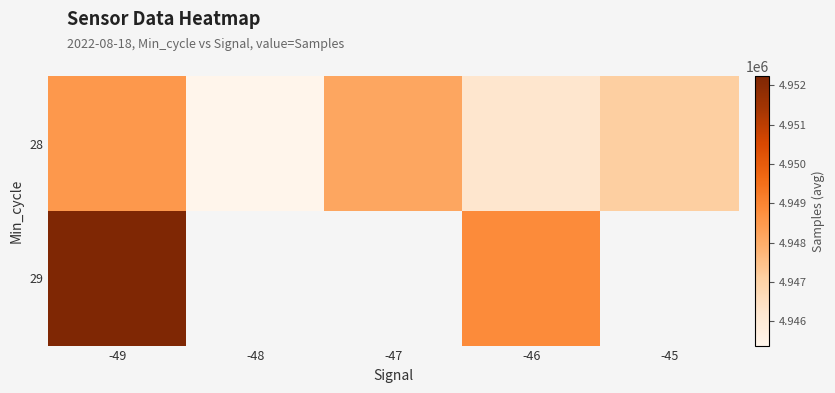

Where is 29 nearest to the value 4950538?

-49